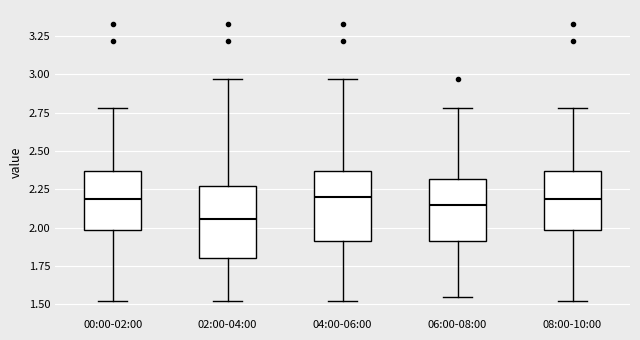

Reading left to right, read every box against the y-axis: the position of its median line, the range the box covers, and the ends of its whiskers. The values are not printed on the chart, so give them approximately, as read against the axis.

00:00-02:00: median 2.20, box 2.00 to 2.35, whiskers 1.50 to 2.80
02:00-04:00: median 2.05, box 1.80 to 2.25, whiskers 1.50 to 2.95
04:00-06:00: median 2.20, box 1.90 to 2.35, whiskers 1.50 to 2.95
06:00-08:00: median 2.15, box 1.90 to 2.30, whiskers 1.55 to 2.80
08:00-10:00: median 2.20, box 2.00 to 2.35, whiskers 1.50 to 2.80